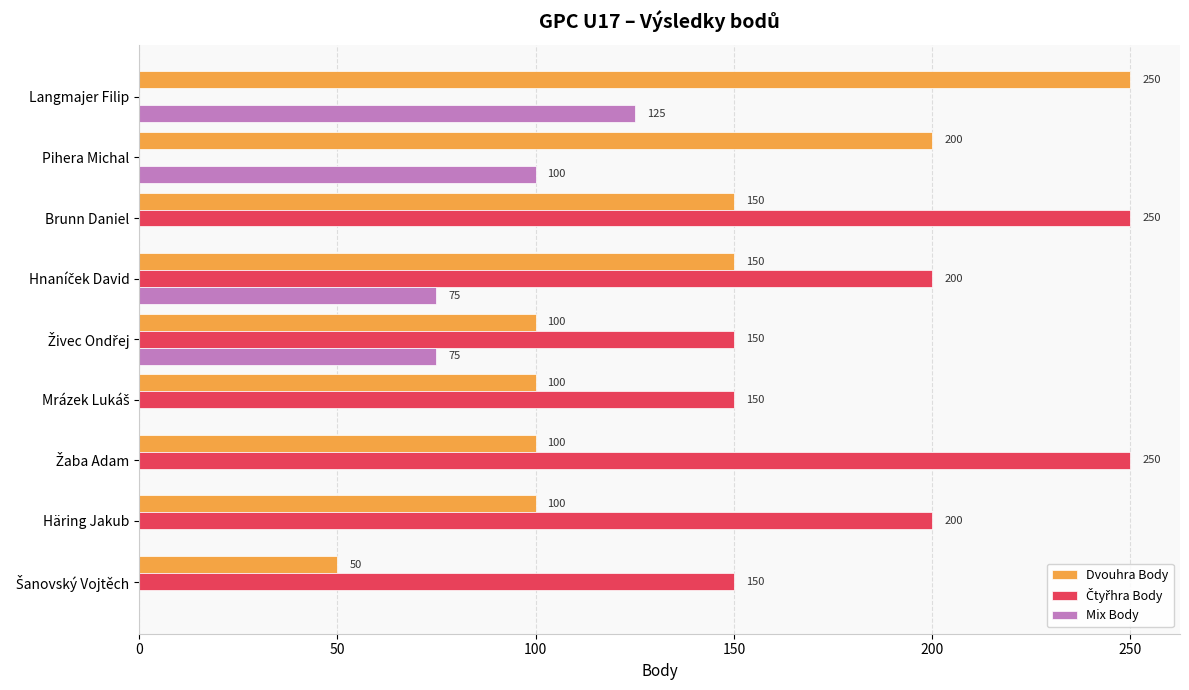

Is it true that Dvouhra Body equals 137 at Pihera Michal?

False